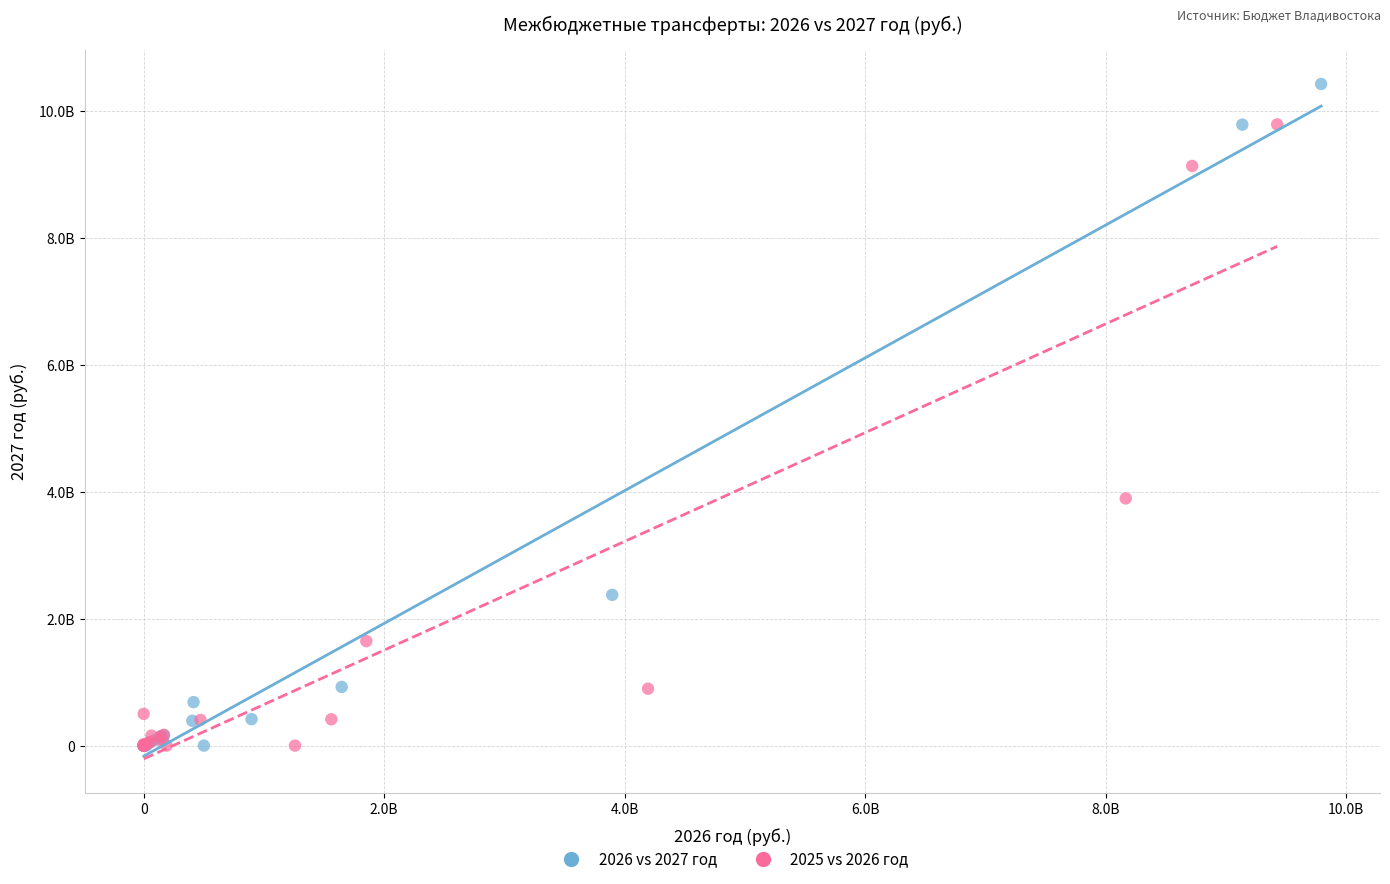

What are all the series names shown in the legend?

2026 vs 2027 год, 2025 vs 2026 год